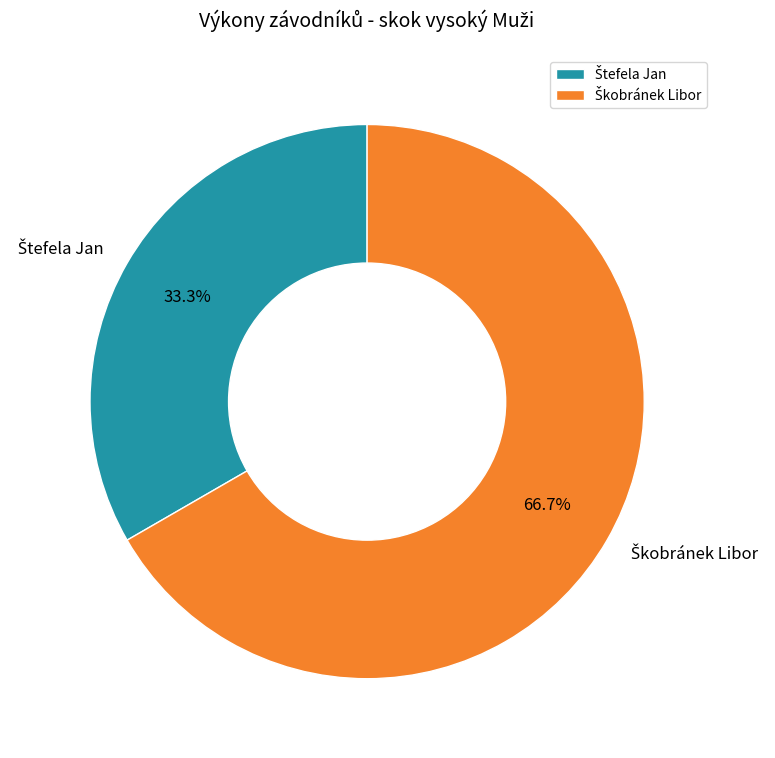

Count the number of slices in the pie.

2